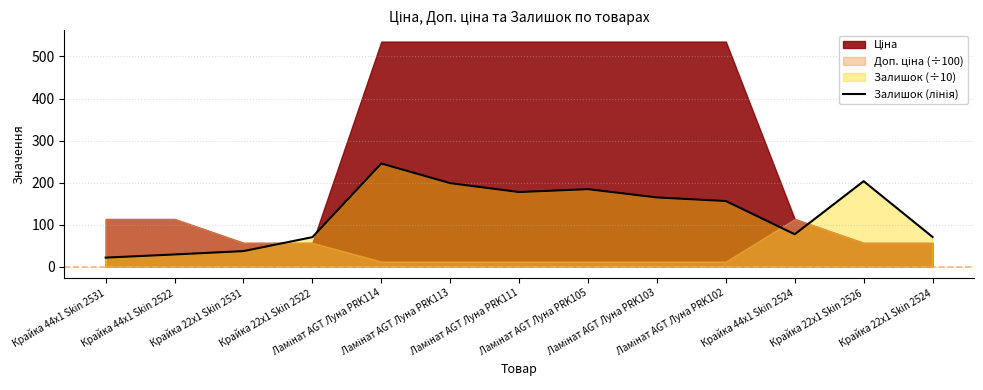

Reading left to right, list all the values displayed in this chart.

Крайка 44x1 Skin 2531=21.5	Крайка 44x1 Skin 2522=29.0	Крайка 22x1 Skin 2531=37.0	Крайка 22x1 Skin 2522=70.2	Ламінат AGT Луна PRK114=245.3	Ламінат AGT Луна PRK113=198.6	Ламінат AGT Луна PRK111=177.5	Ламінат AGT Луна PRK105=184.3	Ламінат AGT Луна PRK103=164.6	Ламінат AGT Луна PRK102=156.1	Крайка 44x1 Skin 2524=77.0	Крайка 22x1 Skin 2526=203.3	Крайка 22x1 Skin 2524=70.7